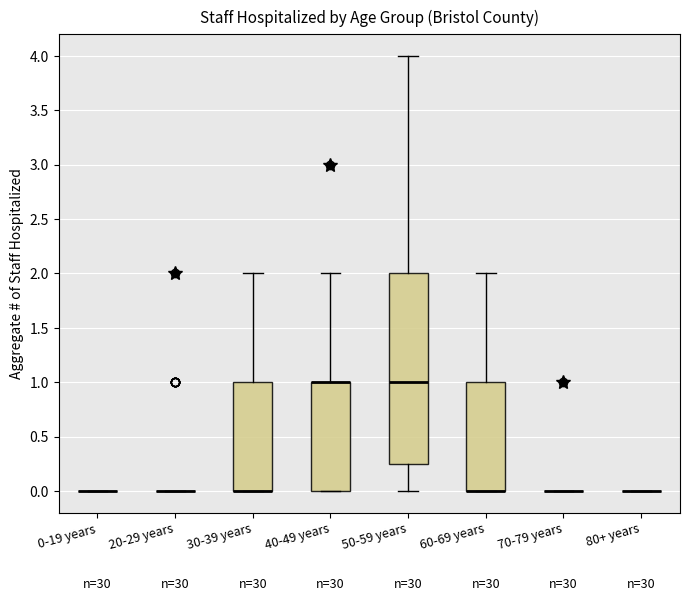

Reading left to right, read every box against the y-axis: the position of its median line, the range the box covers, and the ends of its whiskers. The values are not printed on the chart, so give them approximately, as read against the axis.

0-19 years: box collapsed to a line at 0.00, whiskers 0.00 to 0.00
20-29 years: box collapsed to a line at 0.00, whiskers 0.00 to 0.00
30-39 years: median 0.00 (drawn on the box's lower edge), box 0.00 to 1.00, whiskers 0.00 to 2.00
40-49 years: median 1.00 (drawn on the box's upper edge), box 0.00 to 1.00, whiskers 0.00 to 2.00
50-59 years: median 1.00, box 0.25 to 2.00, whiskers 0.00 to 4.00
60-69 years: median 0.00 (drawn on the box's lower edge), box 0.00 to 1.00, whiskers 0.00 to 2.00
70-79 years: box collapsed to a line at 0.00, whiskers 0.00 to 0.00
80+ years: box collapsed to a line at 0.00, whiskers 0.00 to 0.00